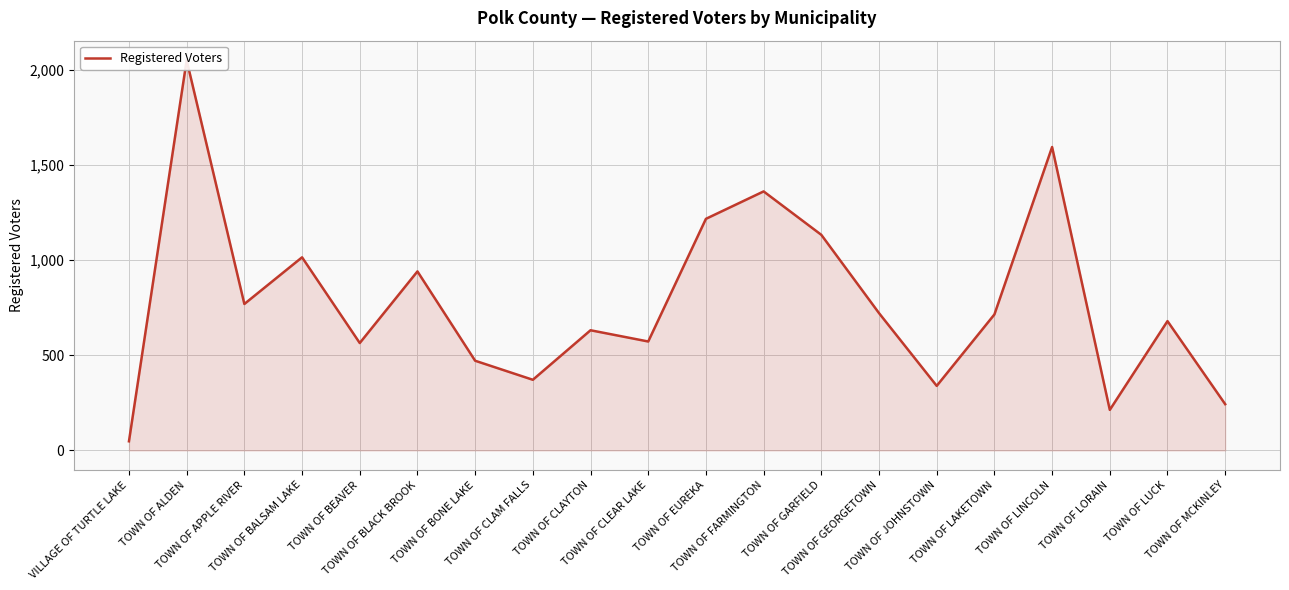

True or false: the data shows 243 at TOWN OF MCKINLEY.

True